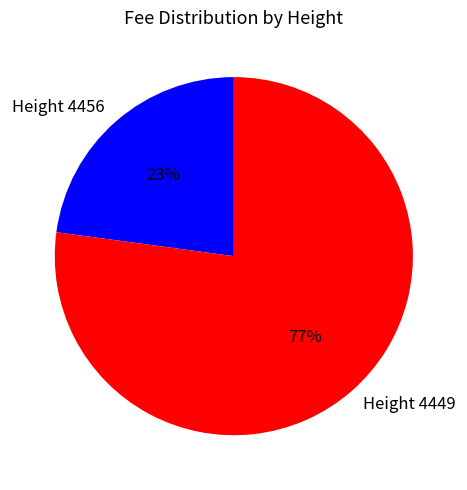

Does Height 4456 account for over 50% of the chart?

No